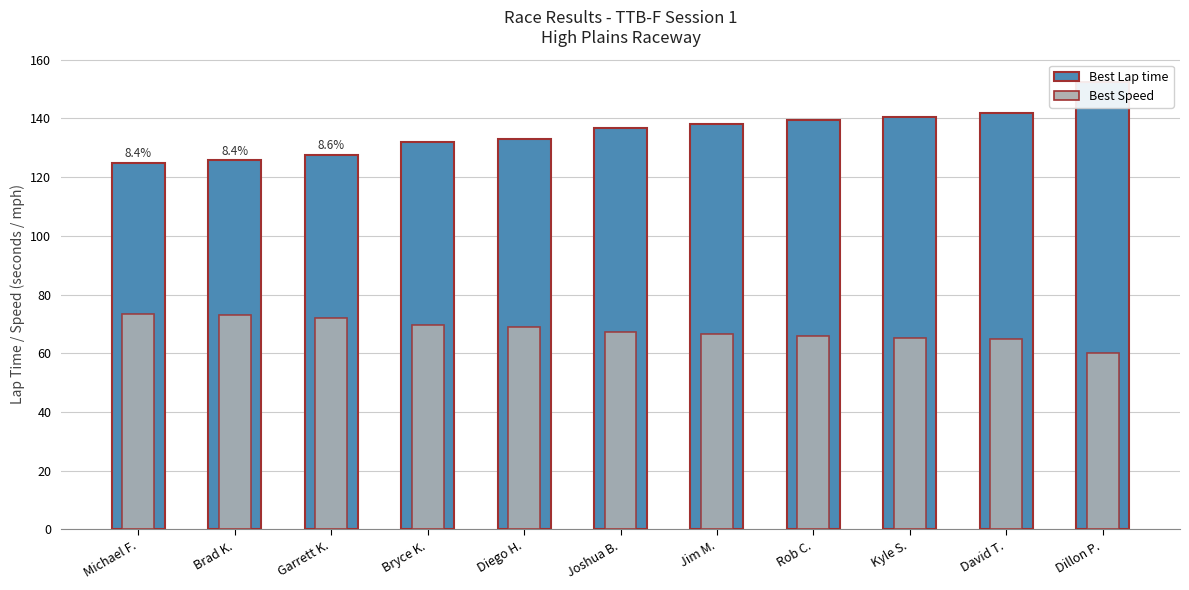

What is the value of the Best Lap time bar at the 2nd from the left?

125.8